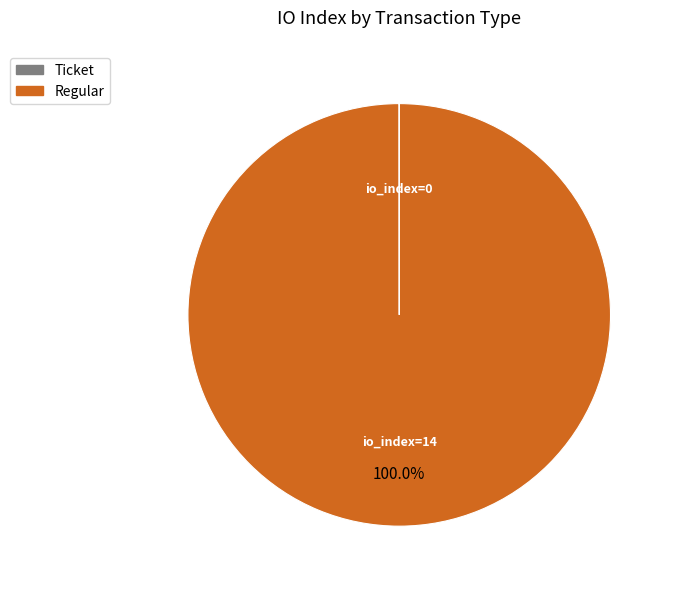

Is there a majority slice in this chart?

Yes